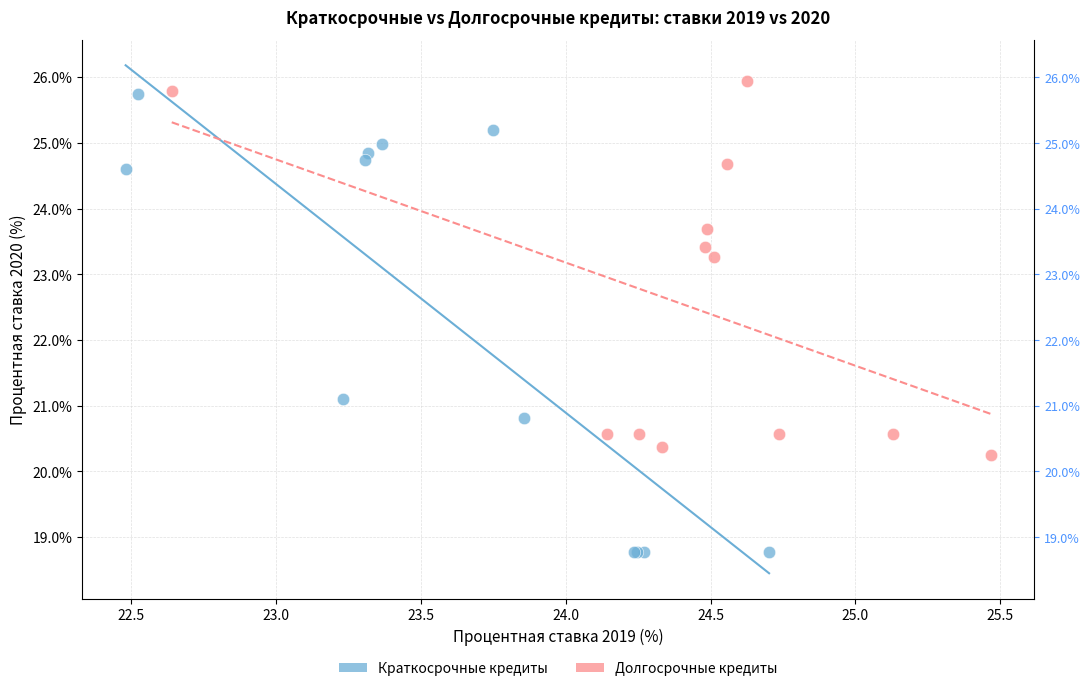

Which series has the widest spread of Y values?

Краткосрочные кредиты